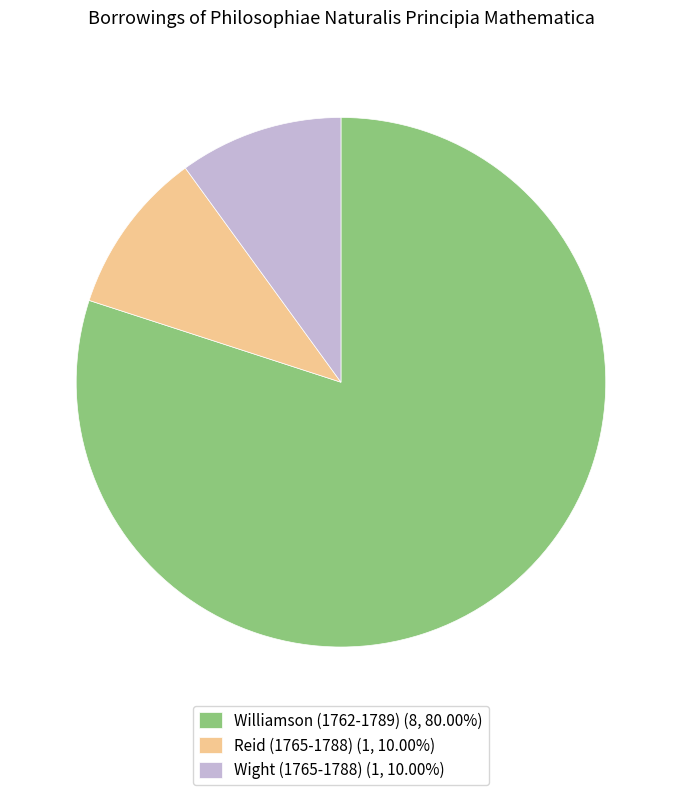

The Williamson (1762-1789) slice represents 71% of the pie. True or false?

False